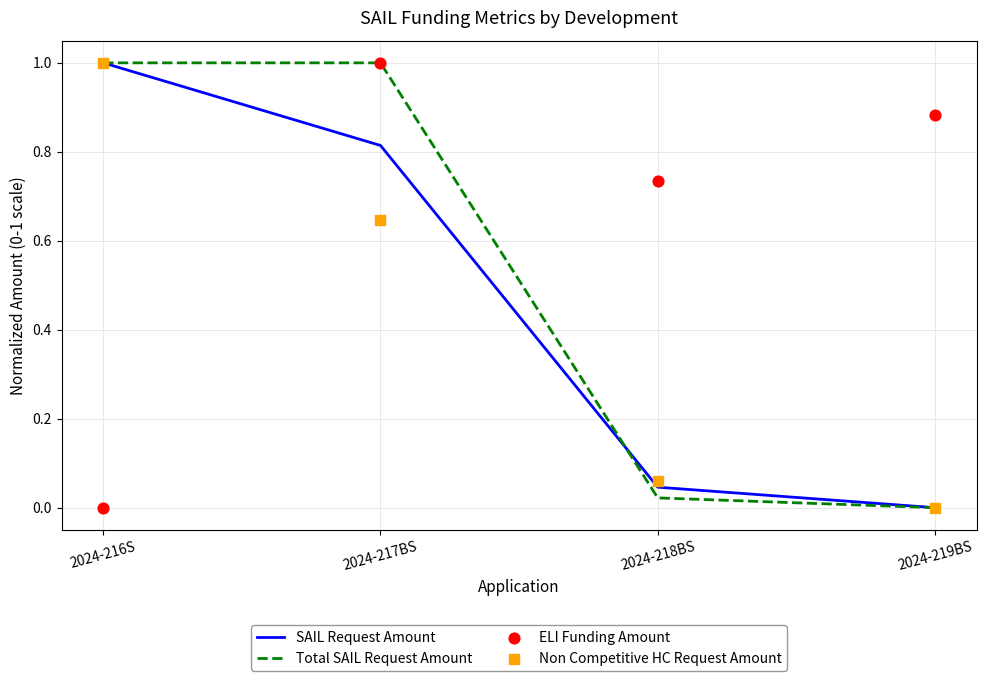

Which series contains the highest Y value?

SAIL Request Amount